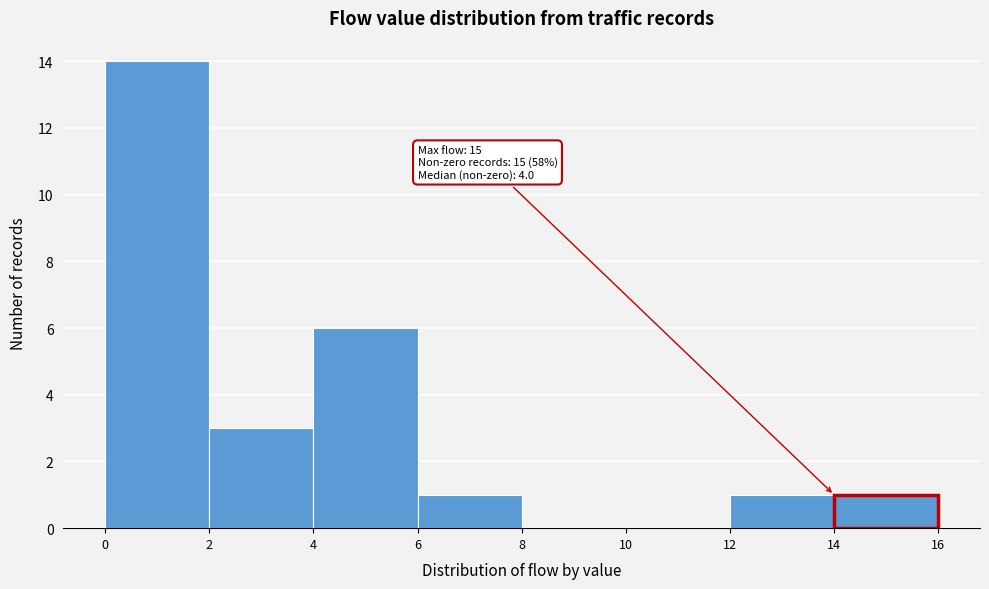

Which range on the x-axis has the tallest bar?

0 to 2